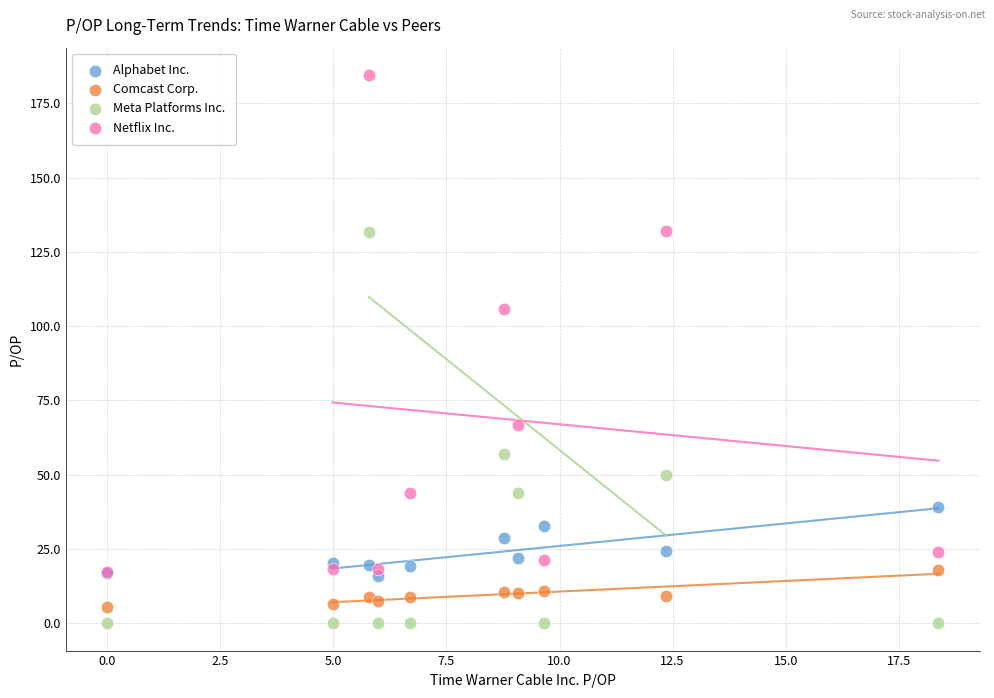

In the Netflix Inc. series, what Y value is closest to 100?

105.9